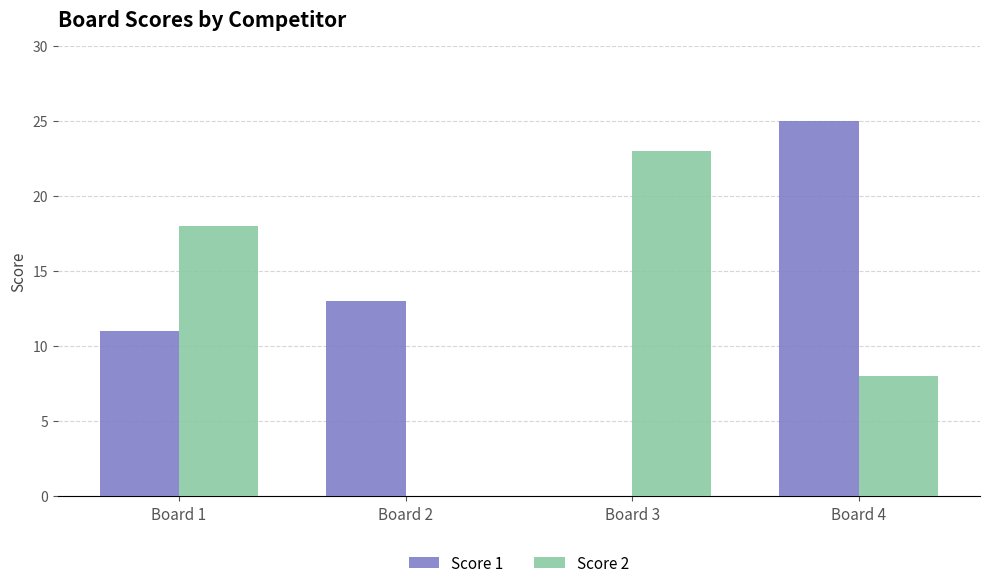

Which series changed the most between Board 1 and Board 4?

Score 1